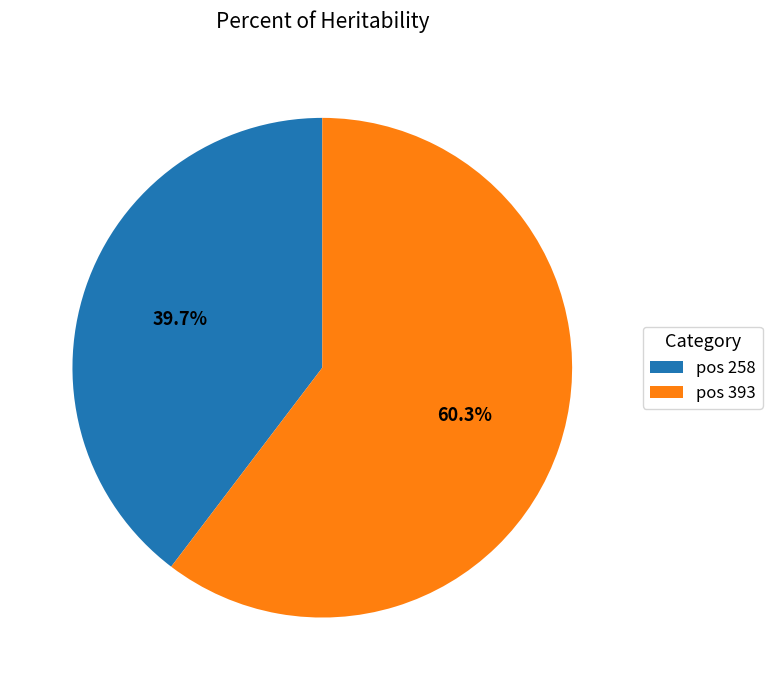

Which slice is the smallest?

pos 258